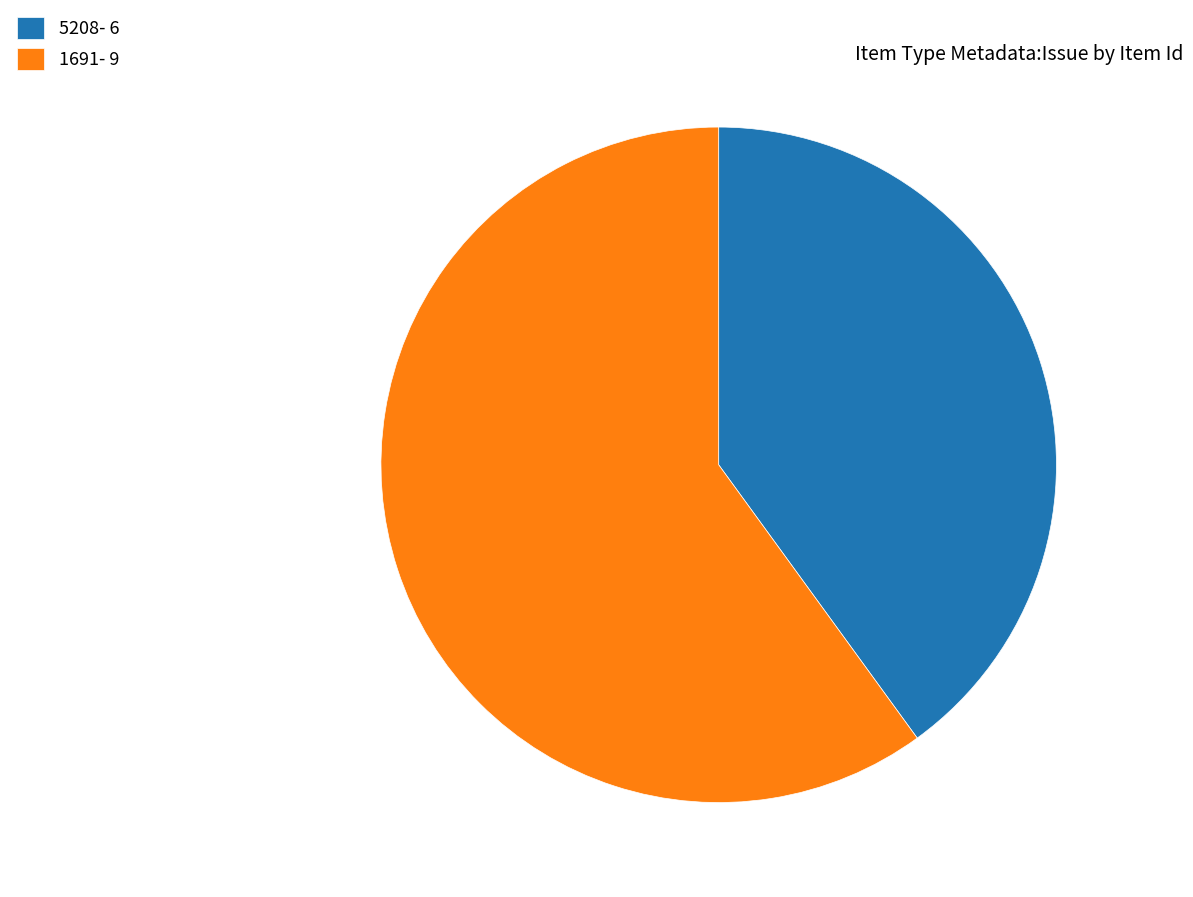

Which slice is the largest?

1691